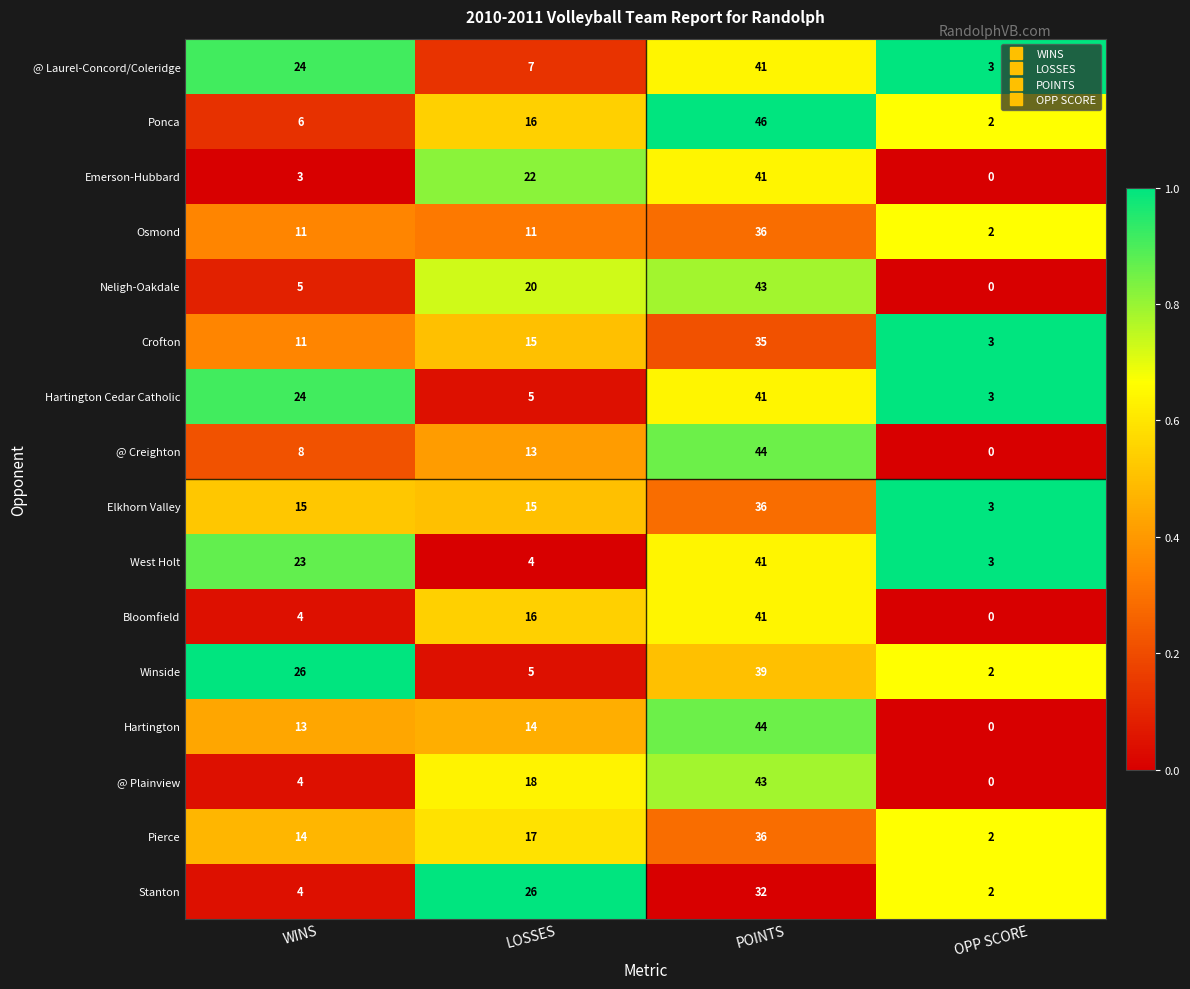

What is the approximate value of Ponca at LOSSES, to the nearest 5?

15